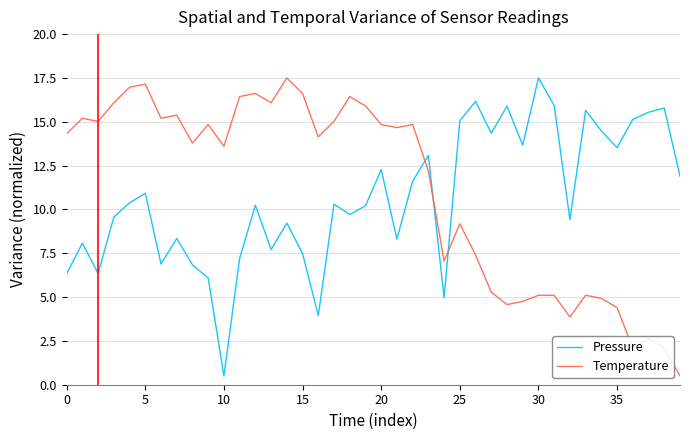

How many intersections are there between Temperature and Pressure?

3